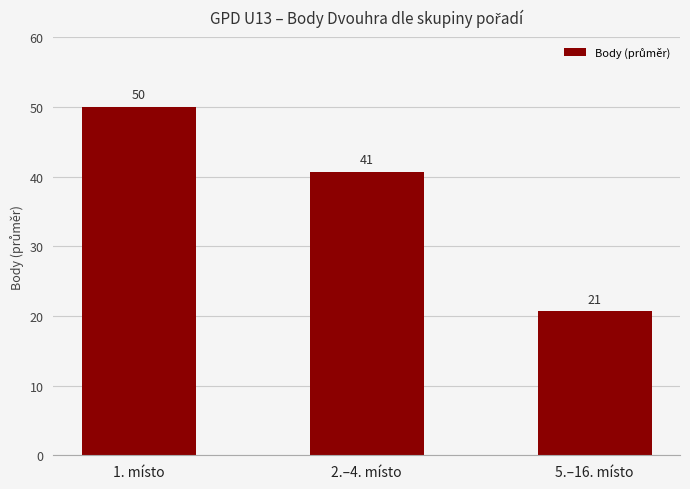

What is the average value?

37.1